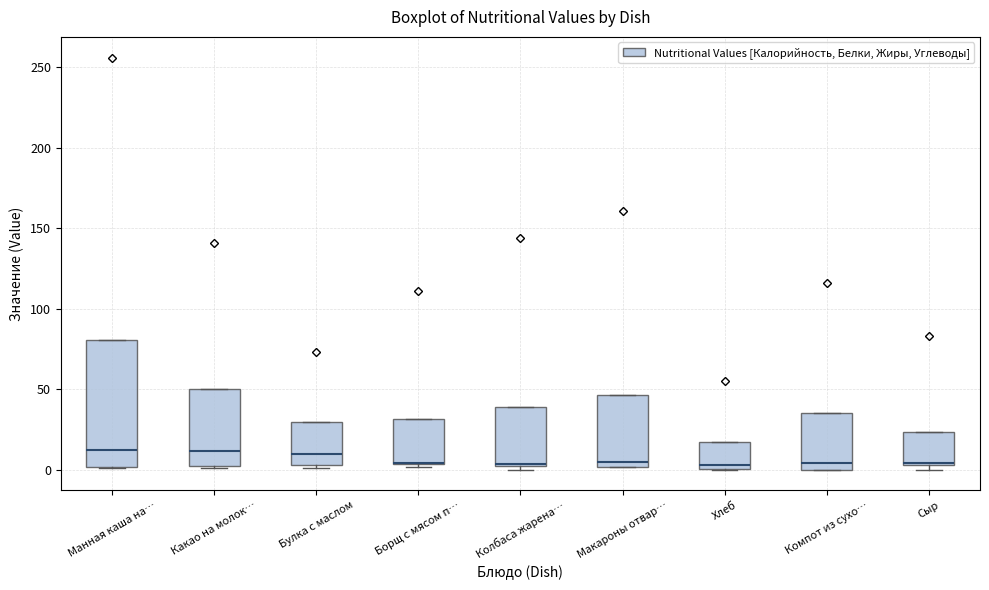

Comparing the boxes themselves (not the whiskers), which one is the tallest?

Манная каша на…